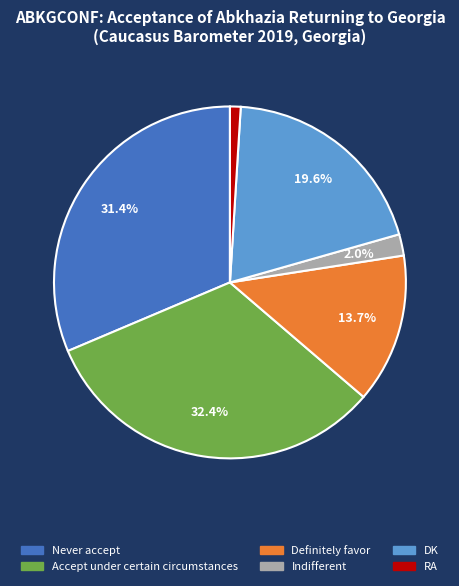

Combined, what portion of the pie is Accept under certain circumstances and Definitely favor?

46.1%